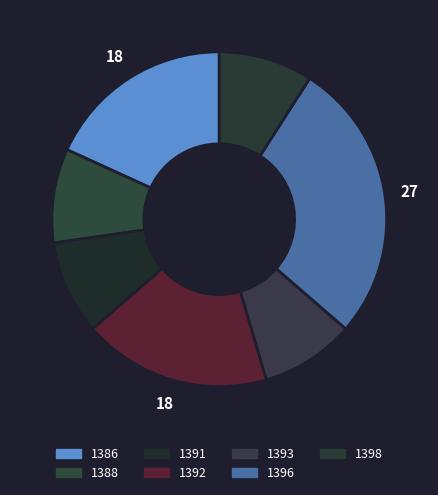

What portion of the pie excludes 1391?

90.9%